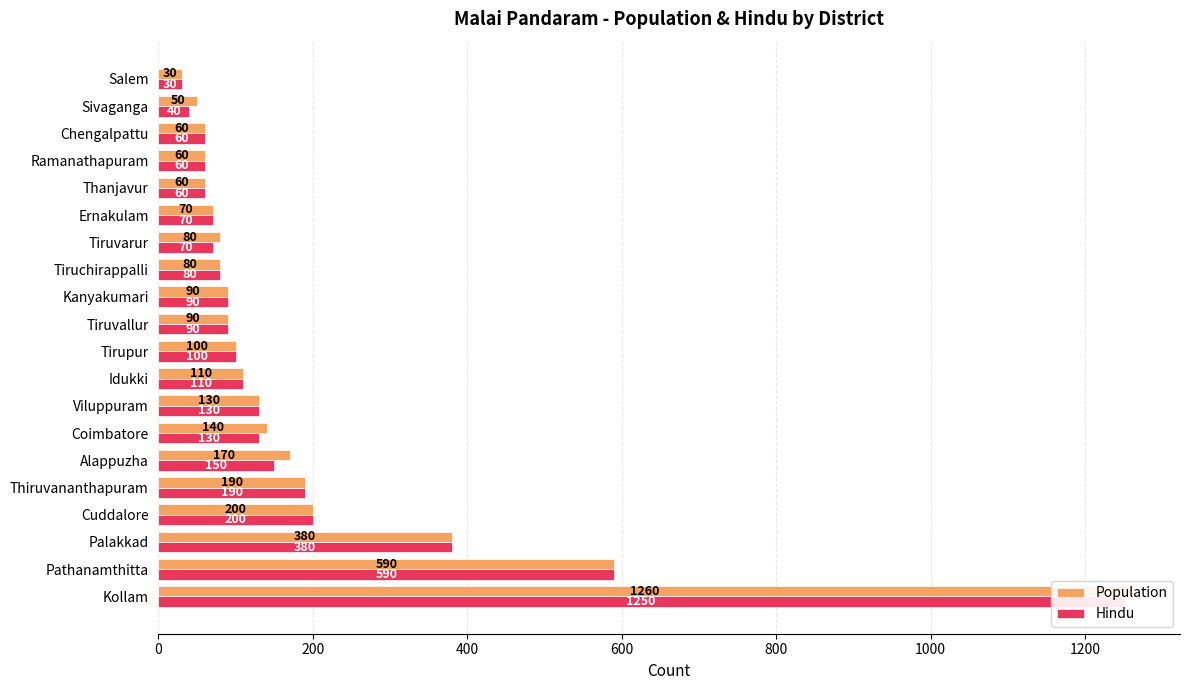

Does the chart contain stacked bars?

No